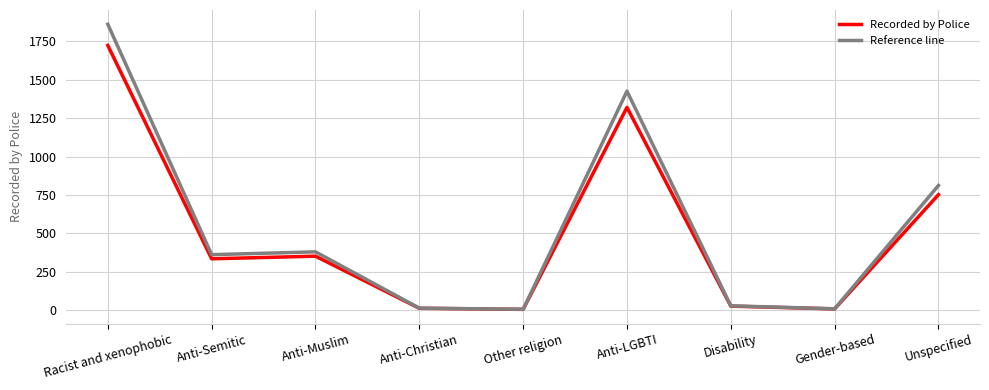

Which series has the largest range (max minus min)?

Reference line